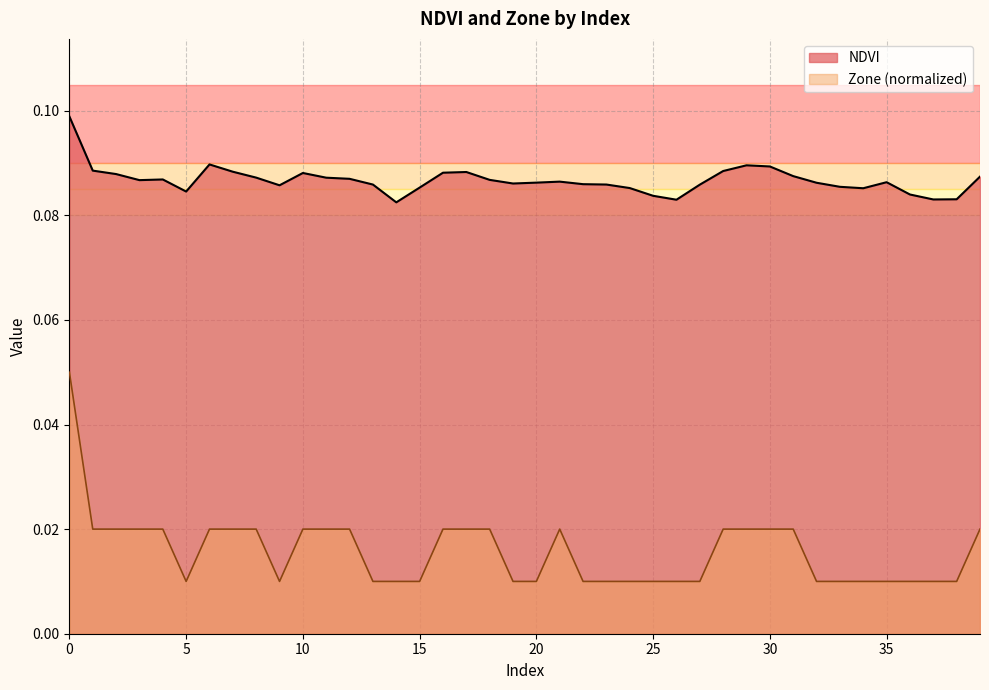

True or false: NDVI and Zone cross at least once.

False